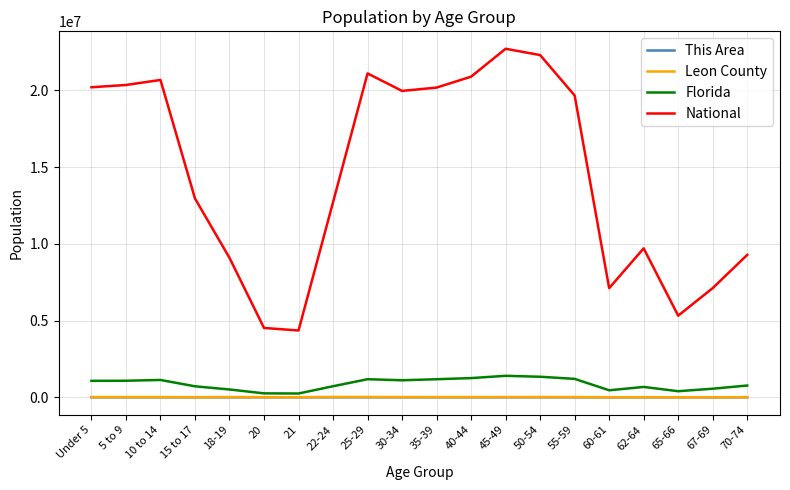

Is the value of Florida at 25-29 greater than the value of Leon County at 55-59?

Yes